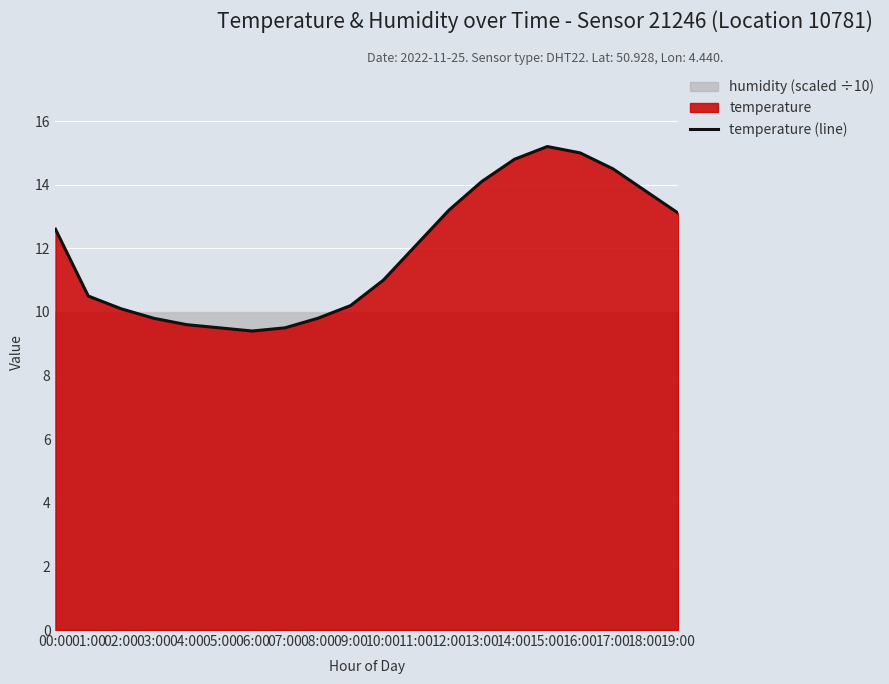

Where does the data first go above 12?

00:00